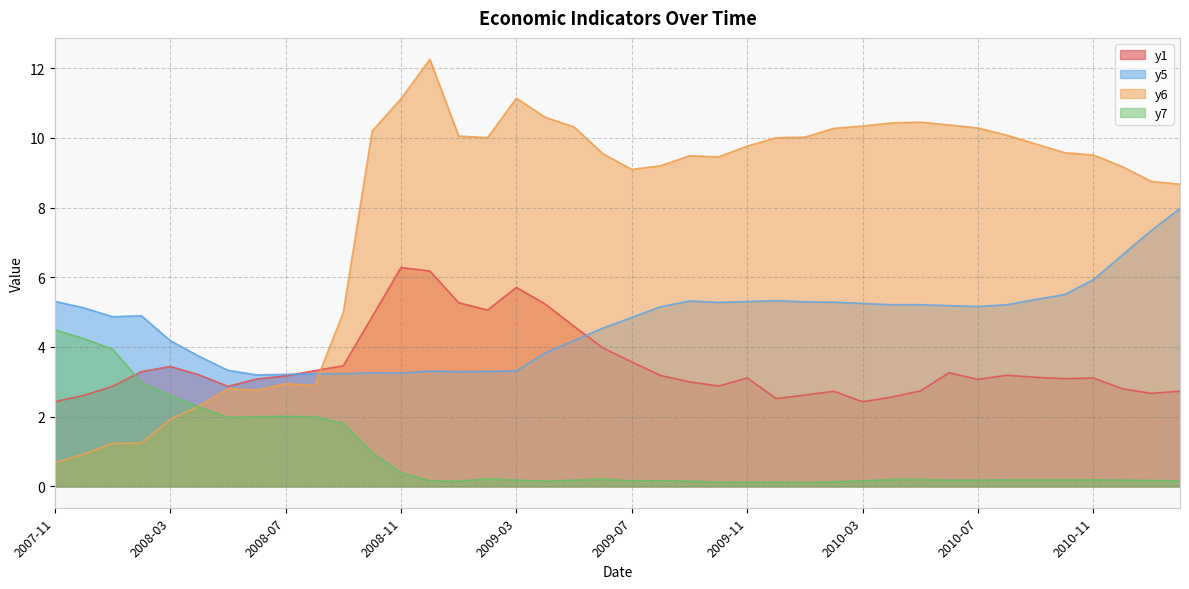

Does the chart have visible grid lines?

Yes